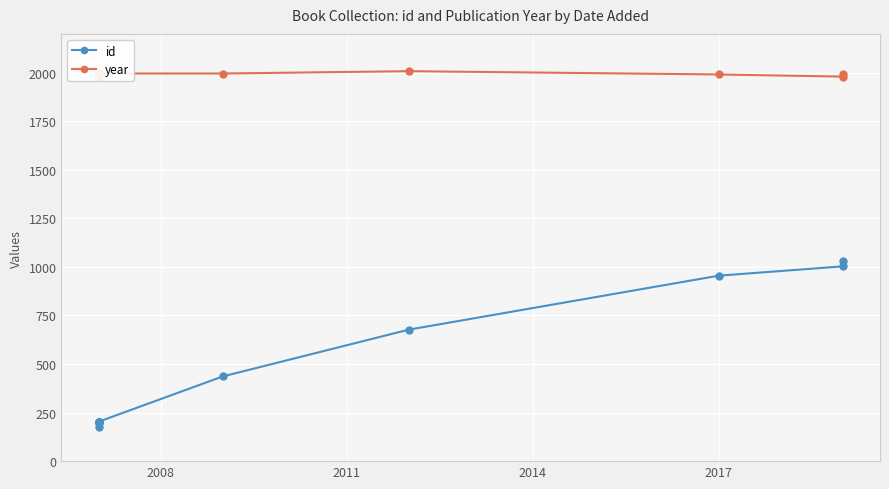

What are all the series names shown in the legend?

id, year